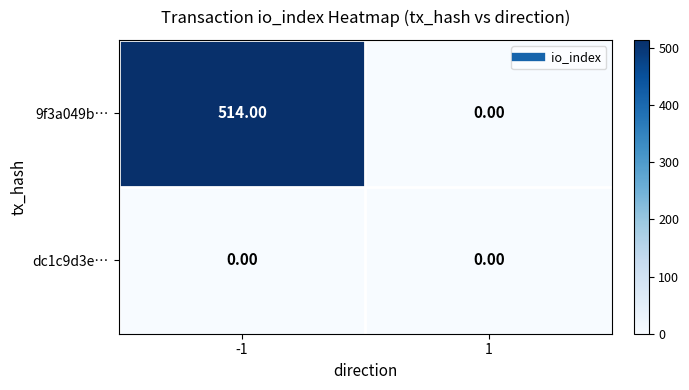

What is the difference between the 9f3a049b… values at -1 and 1?

514